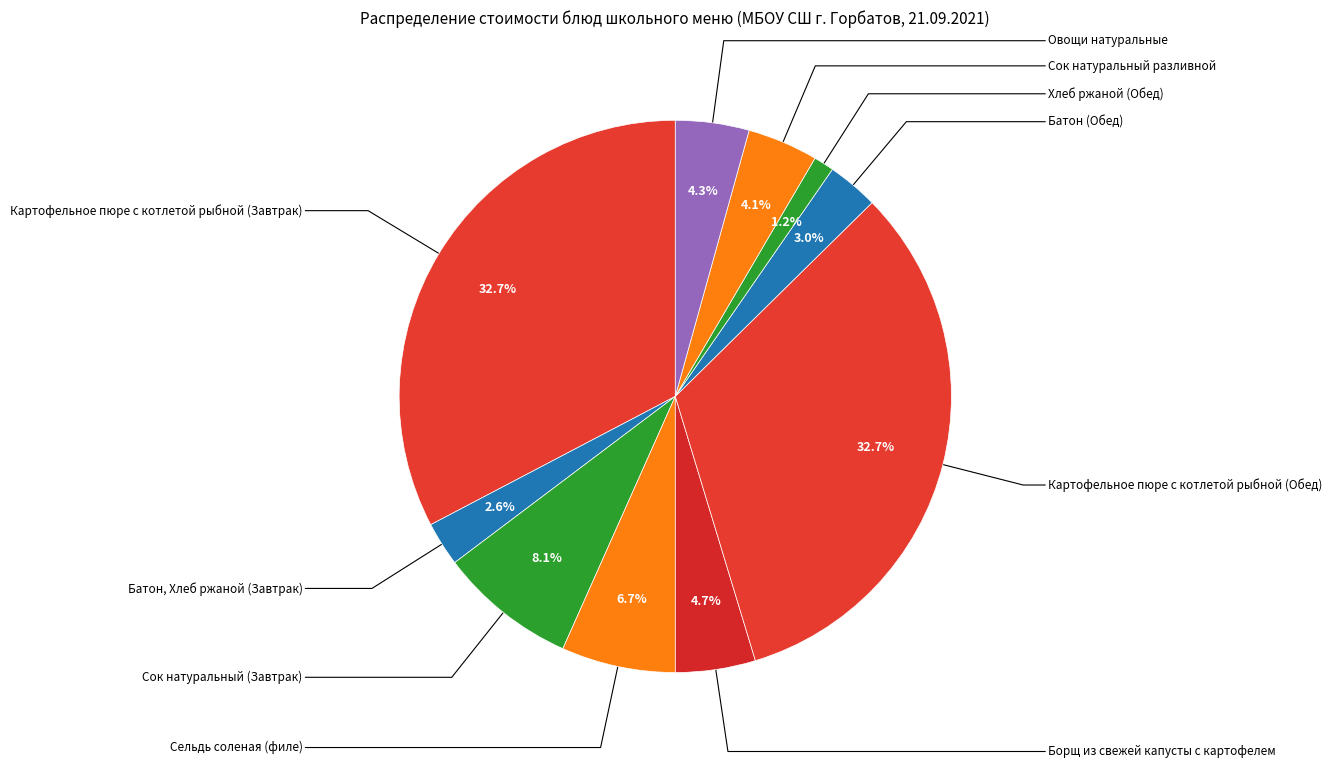

Is there a majority slice in this chart?

No